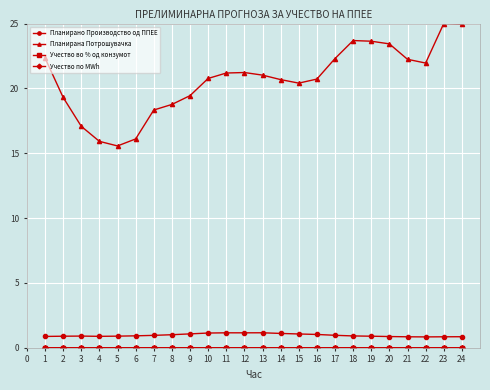

What is the highest value of the Планирано Производство од ППЕЕ series?

1.2